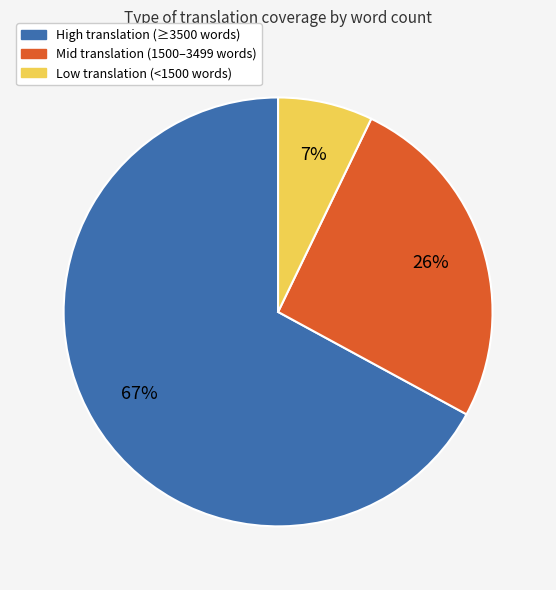

What is the largest slice in the pie chart?

High translation (≥3500 words)